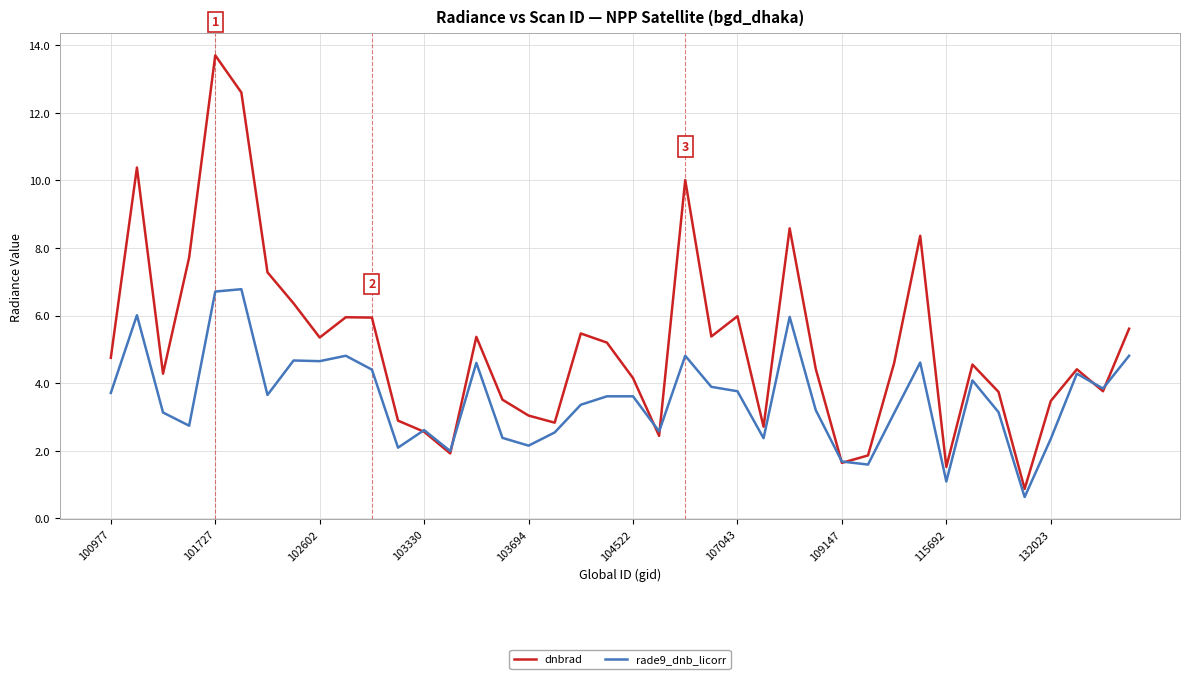

After their last crossing, which series has the higher values: dnbrad or rade9_dnb_licorr?

dnbrad